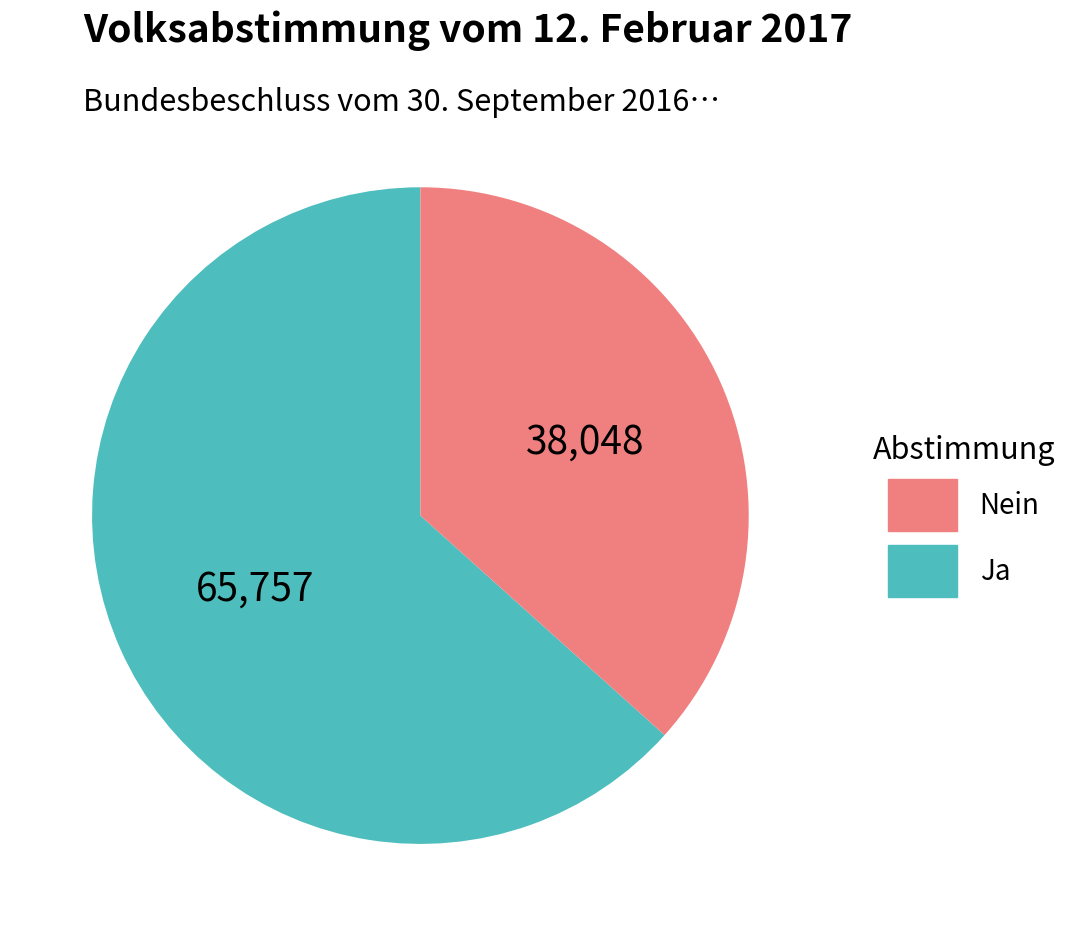

Is there any slice that represents more than half of the pie?

Yes